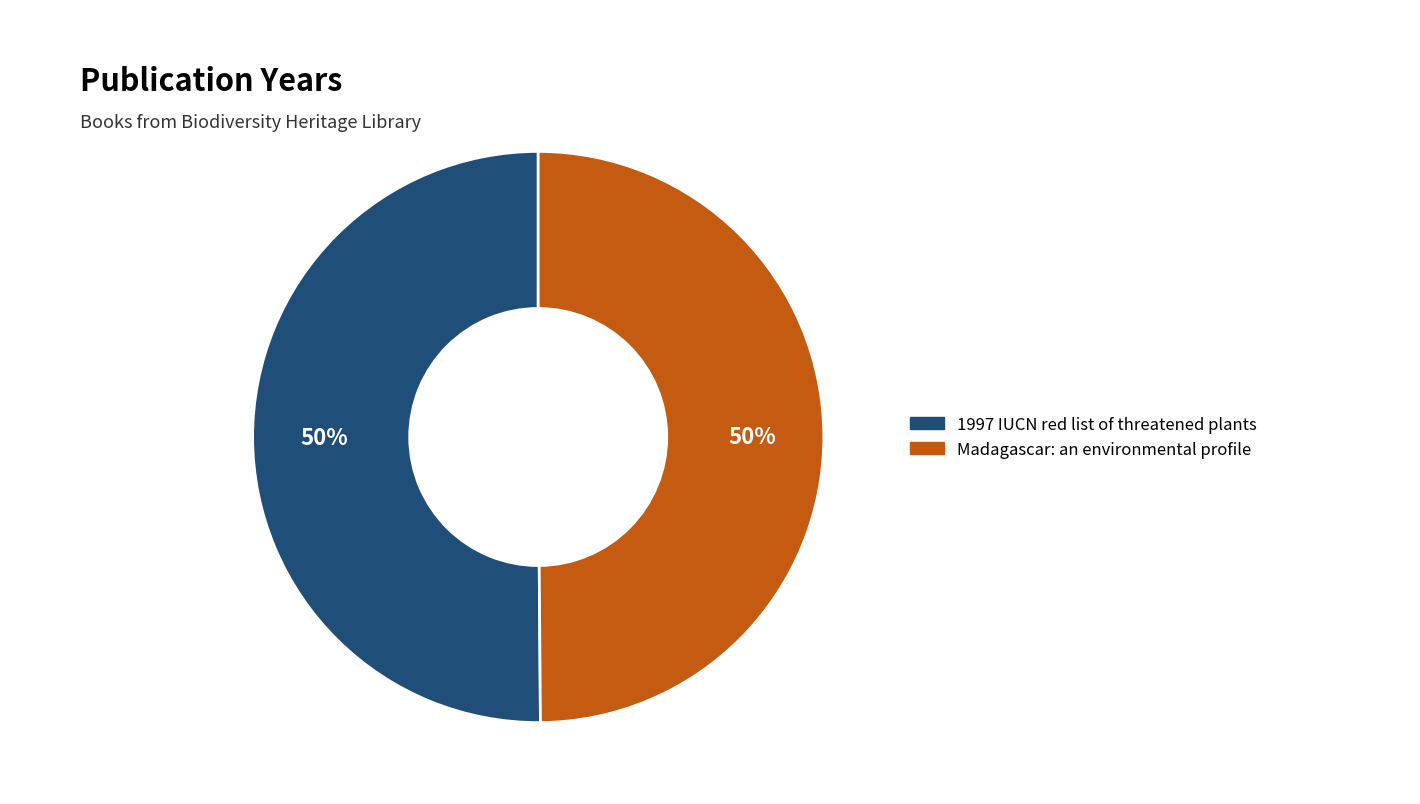

Approximately how many times larger is the value at Madagascar: an environmental profile compared to 1997 IUCN red list of threatened plants?

1.0